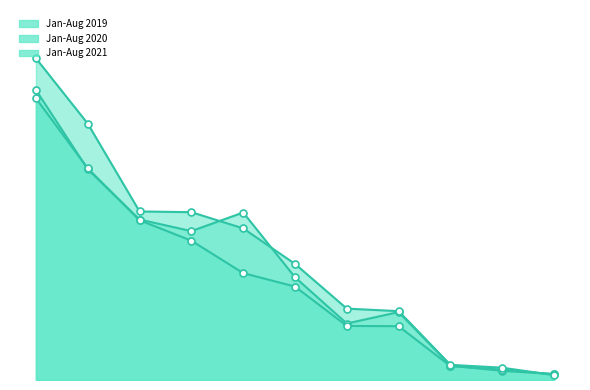

True or false: Jan-Aug 2020 has more than 2 points higher than both neighbors.

False